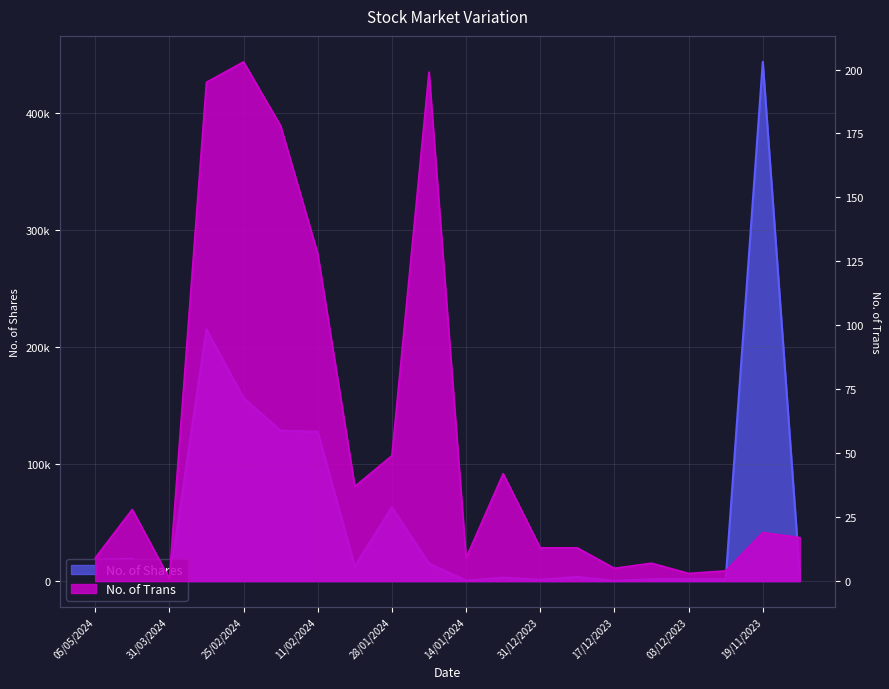

What is the average value of the No. of Shares series?

60798